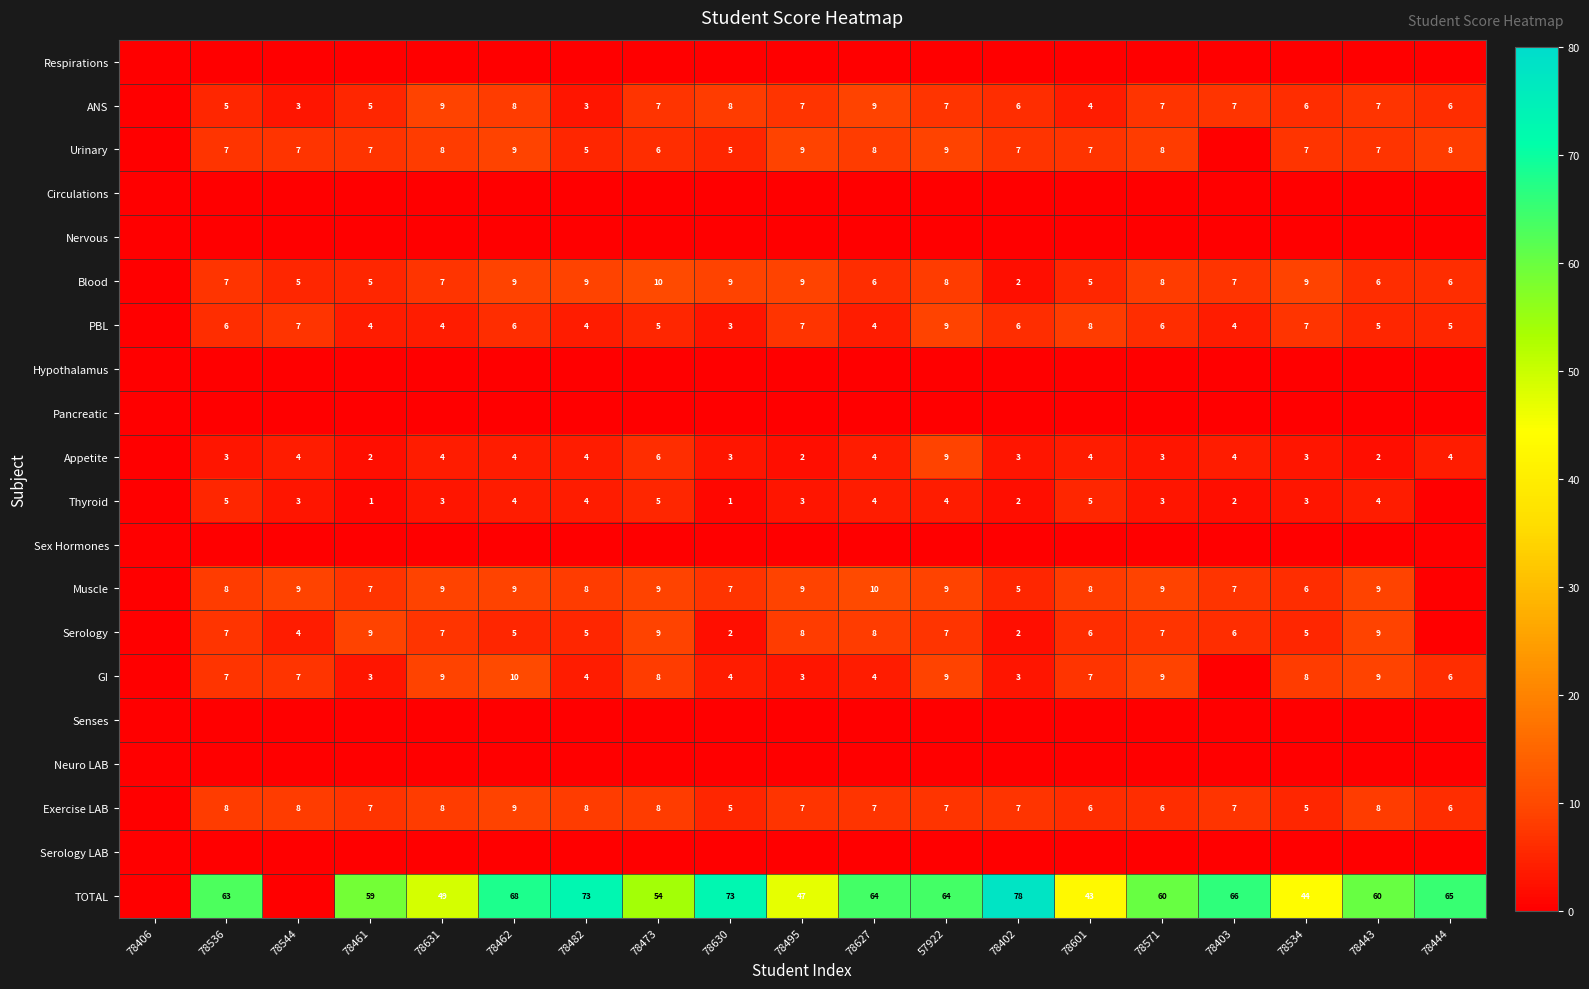

The value of GI at 78631 is 12. True or false?

False